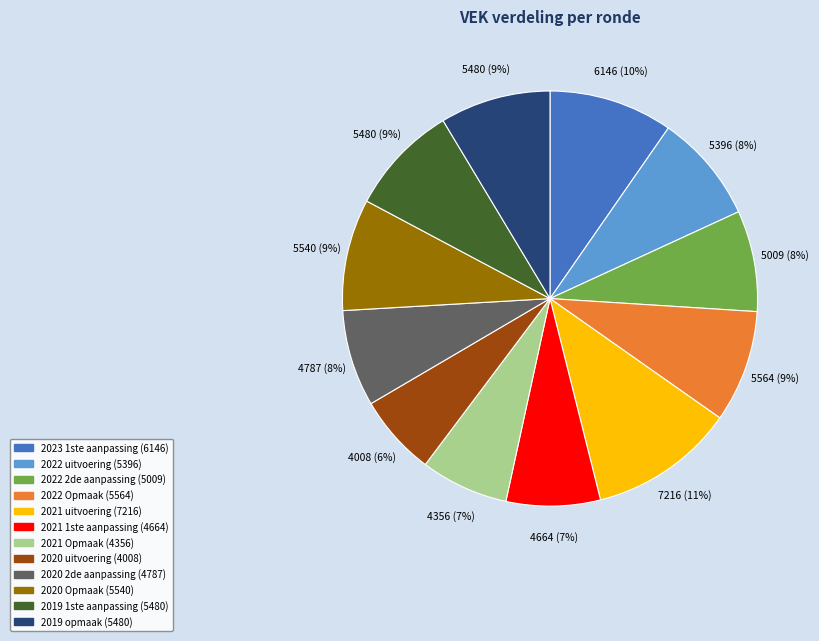

Does any single category account for the majority?

No